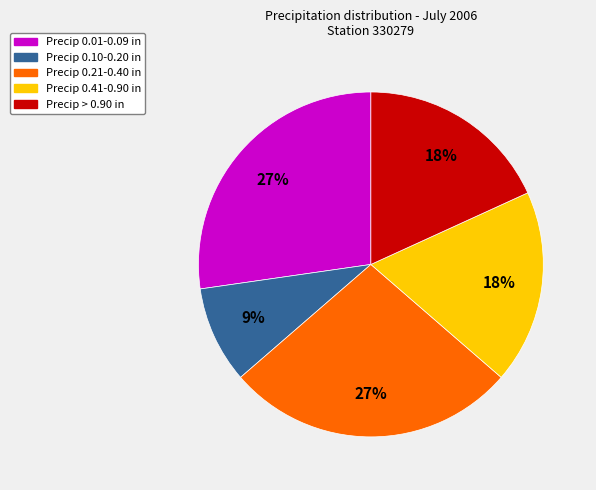

Does any single category account for the majority?

No